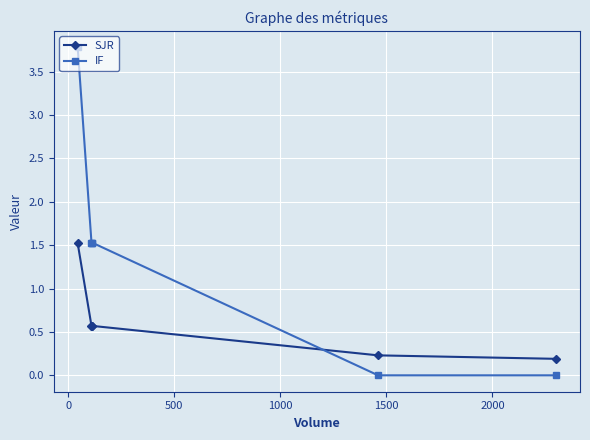

True or false: IF has more than 1 points higher than both neighbors.

False